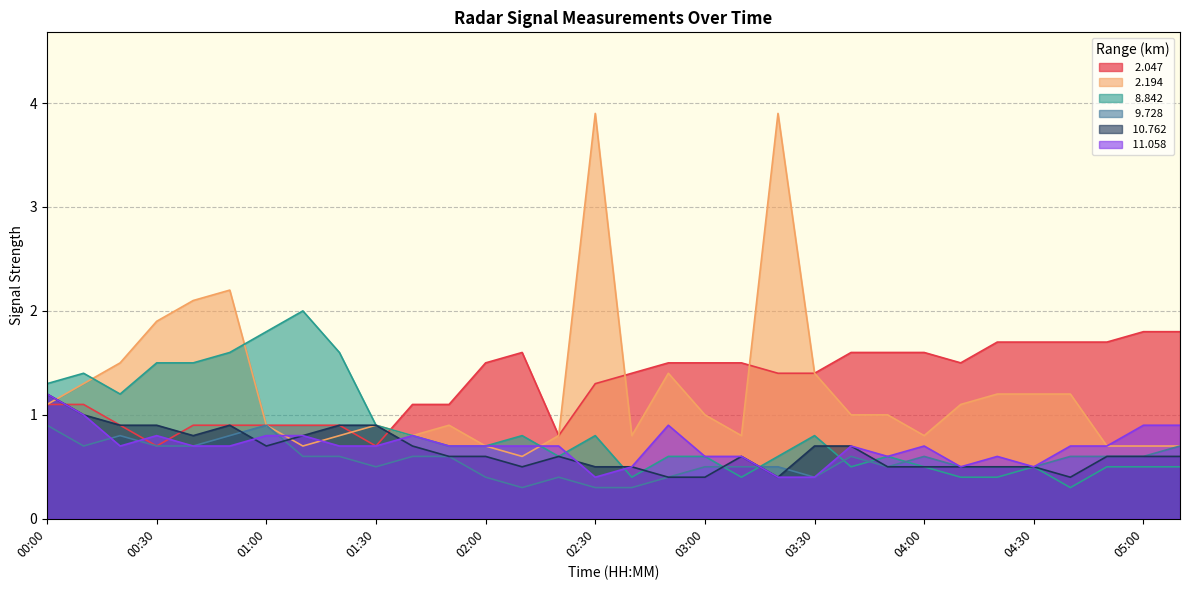

How many lines are shown in the chart?

6